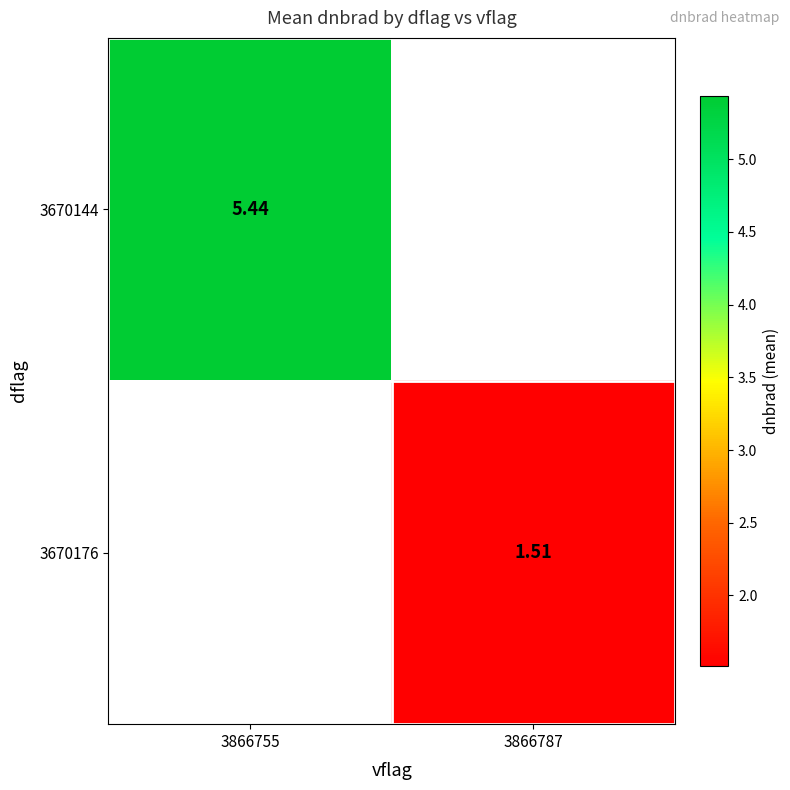

Is the value of 3670176 at 3866755 greater than the value of 3670144 at 3866755?

No